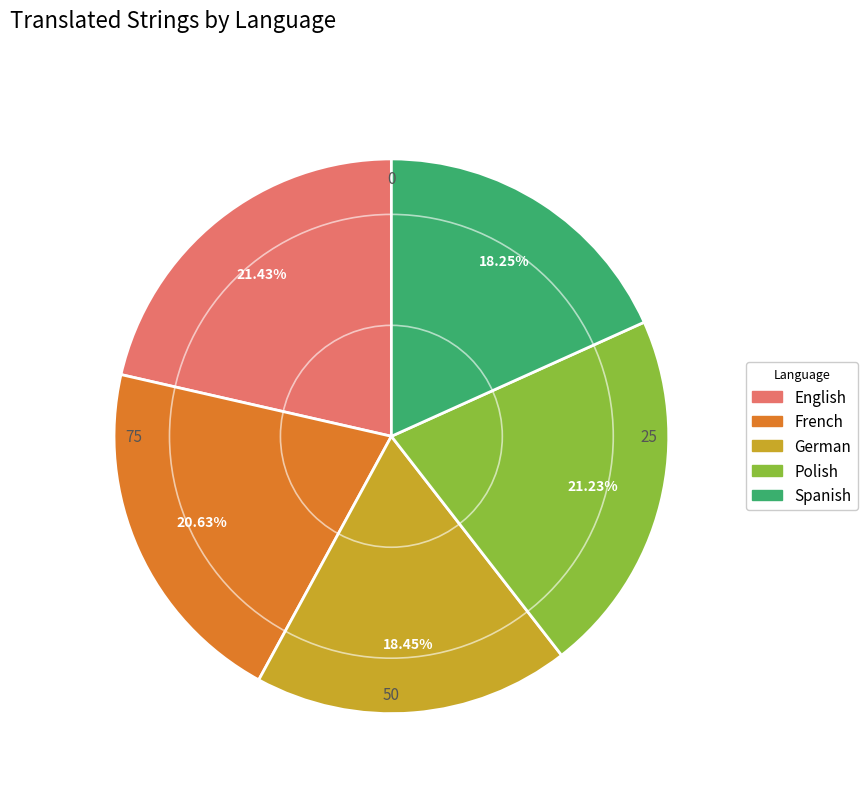

Which has a higher value, Spanish or Polish?

Polish